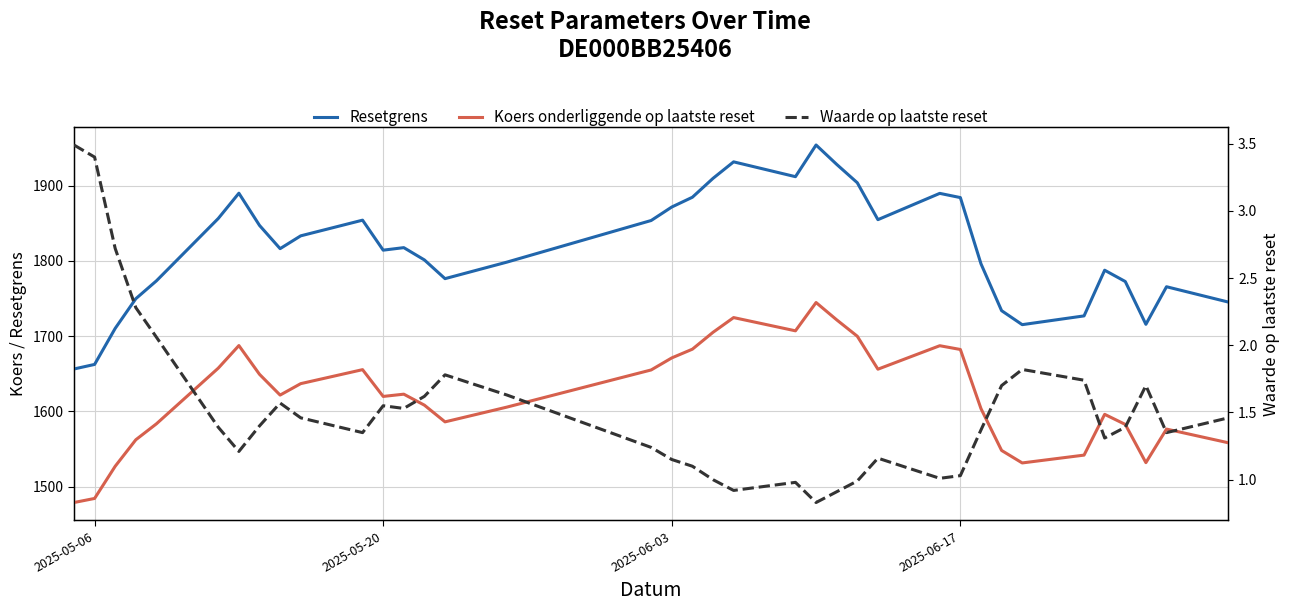

Is the value of Resetgrens at 20 greater than the value of Waarde op laatste reset at 25?

Yes